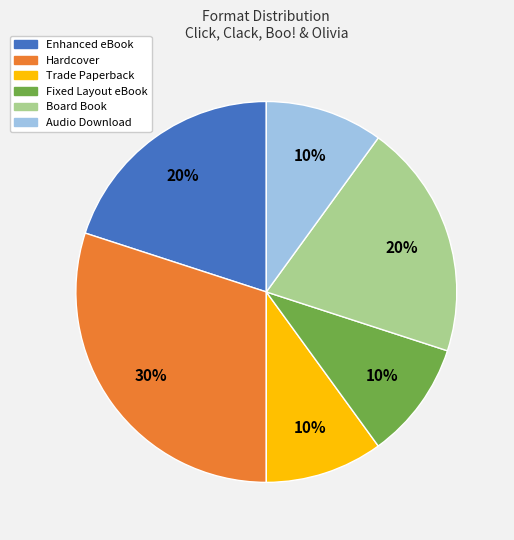

Which has a higher value, Audio Download or Hardcover?

Hardcover